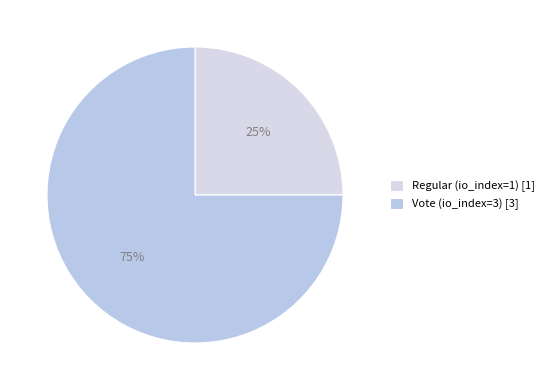

Which category has the smallest portion of the pie?

Regular (io_index=1)